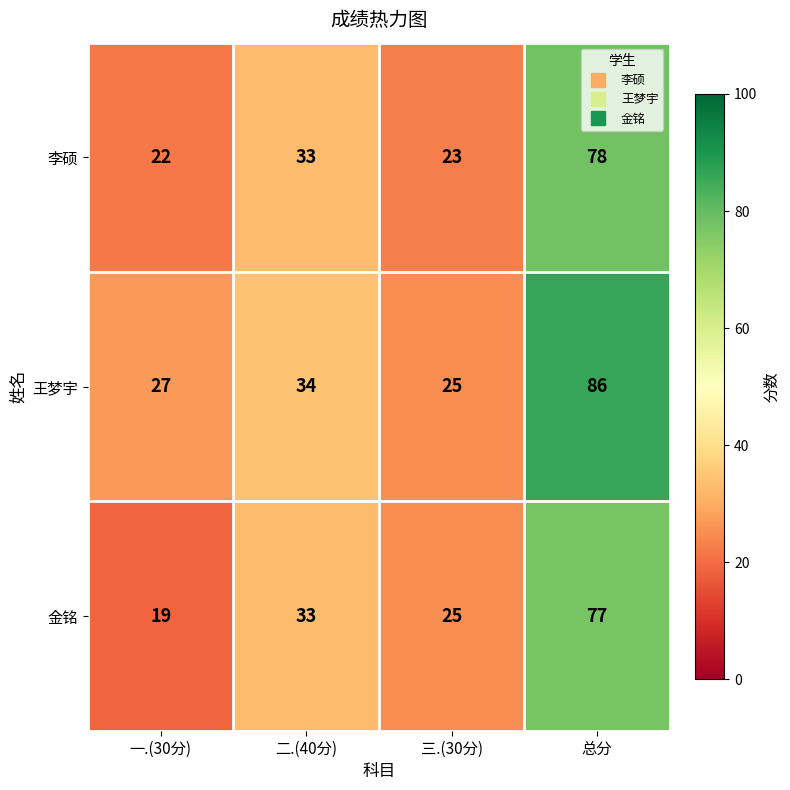

Reading left to right, what are all the values shown in this chart?

李硕: 一.(30分)=22	二.(40分)=33	三.(30分)=23	总分=78
王梦宇: 一.(30分)=27	二.(40分)=34	三.(30分)=25	总分=86
金铭: 一.(30分)=19	二.(40分)=33	三.(30分)=25	总分=77